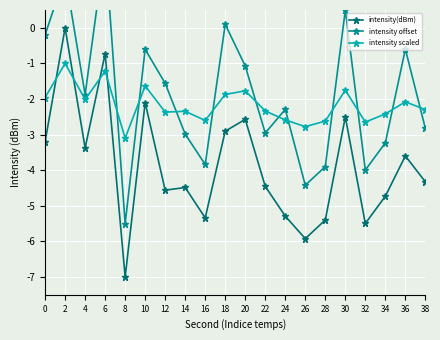

What is the sum of the intensity scaled values at 34 and 32?

-5.1